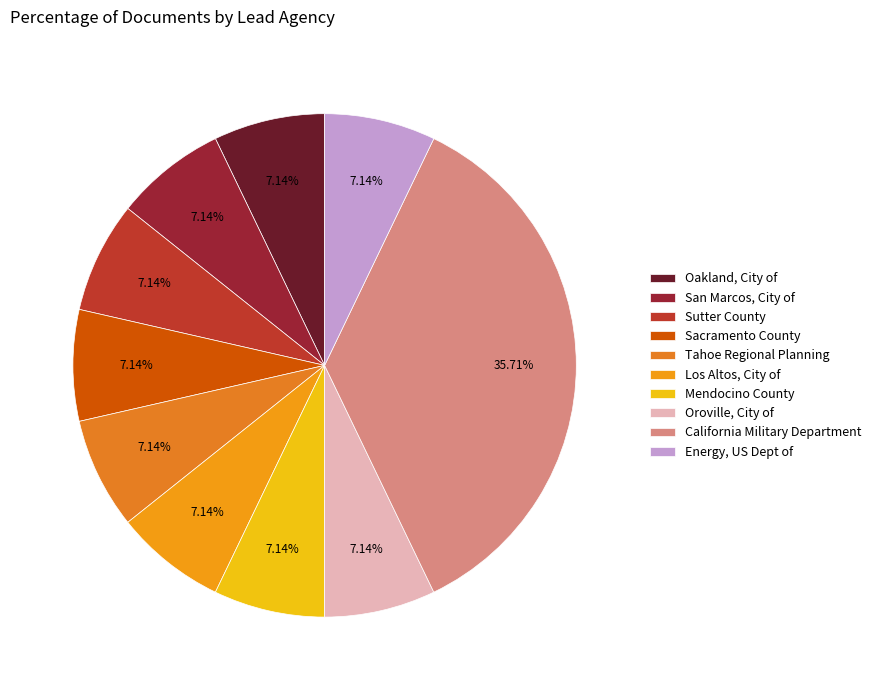

Rank the categories by value from highest to lowest.

California Military Department, Oakland, City of, San Marcos, City of, Sutter County, Sacramento County, Tahoe Regional Planning, Los Altos, City of, Mendocino County, Oroville, City of, Energy, US Dept of